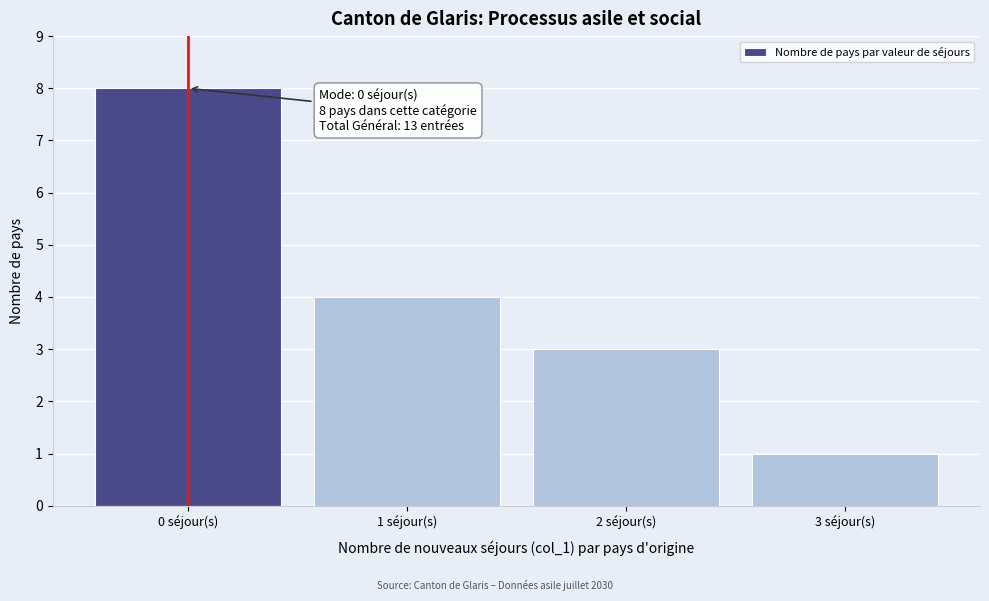

Which range on the x-axis has the tallest bar?

-0.5 to 0.5